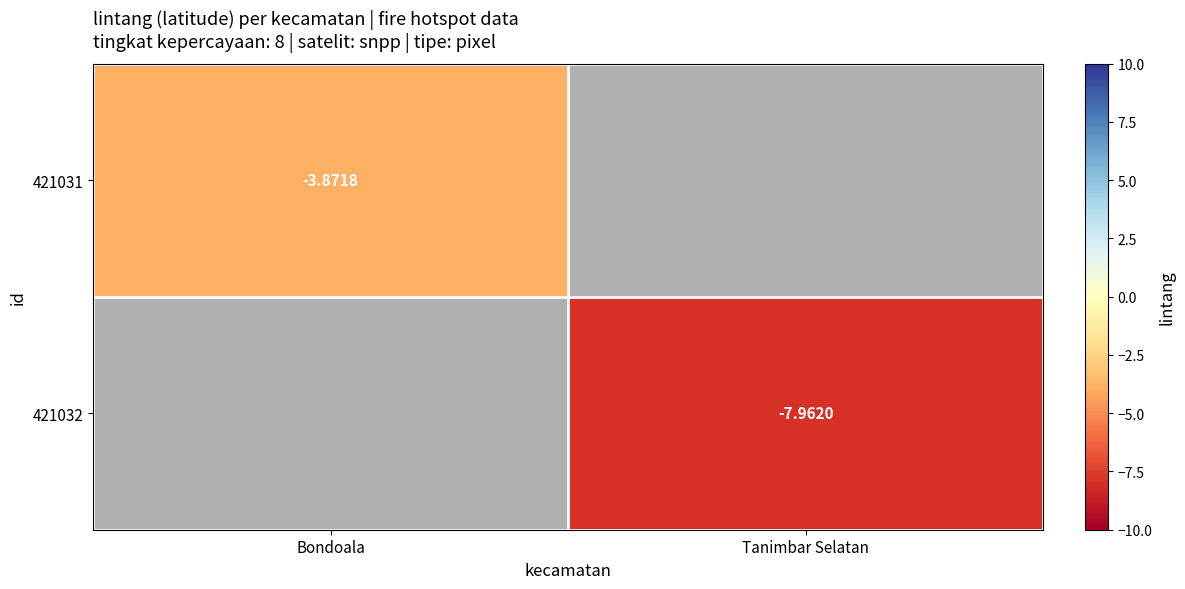

Is the value of 421032 at Tanimbar Selatan greater than the value of 421031 at Bondoala?

No